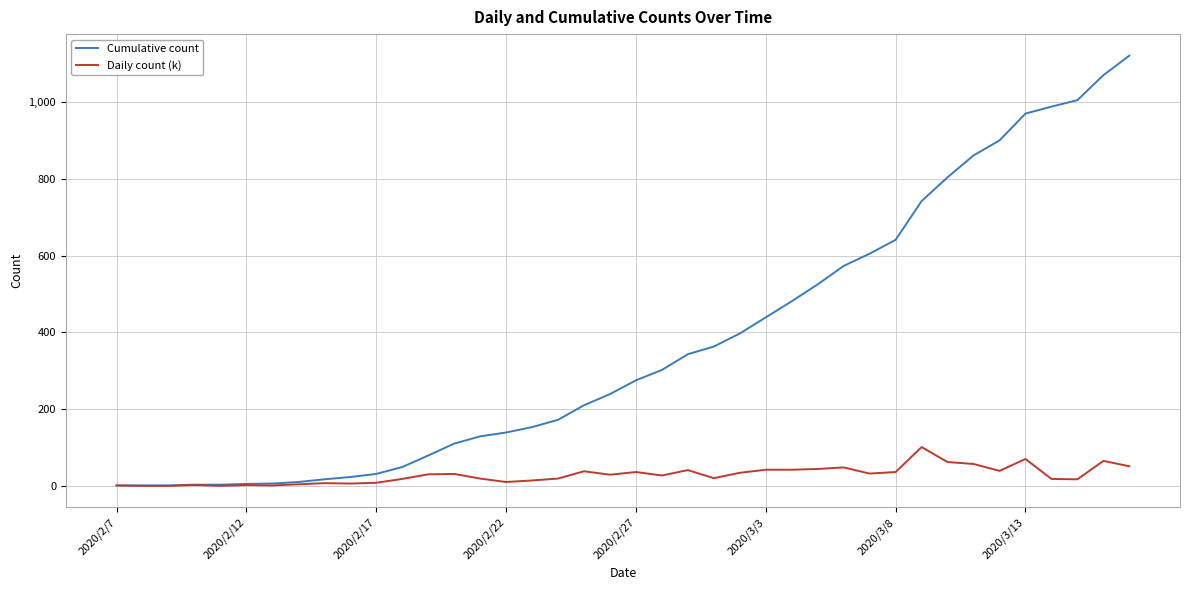

What are all the series names shown in the legend?

Cumulative count, Daily count (k)